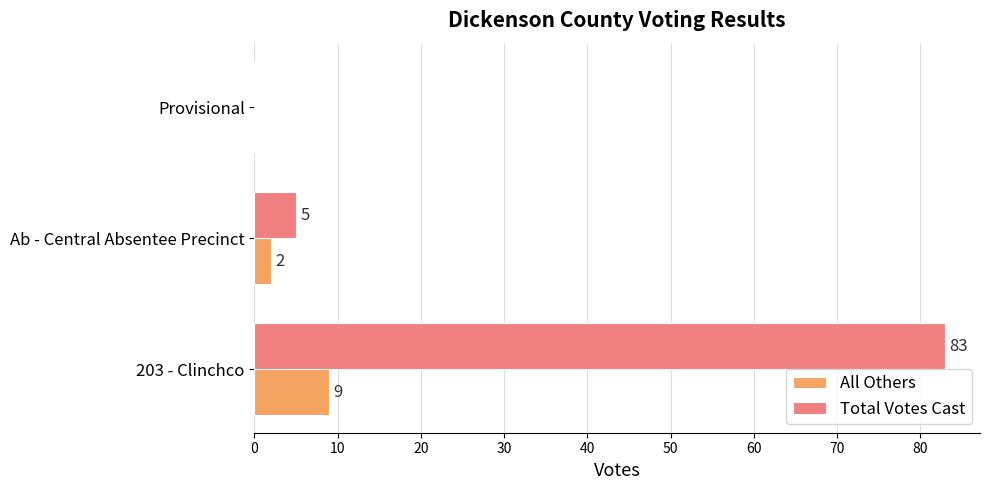

What is the average value of the Total Votes Cast series?

29